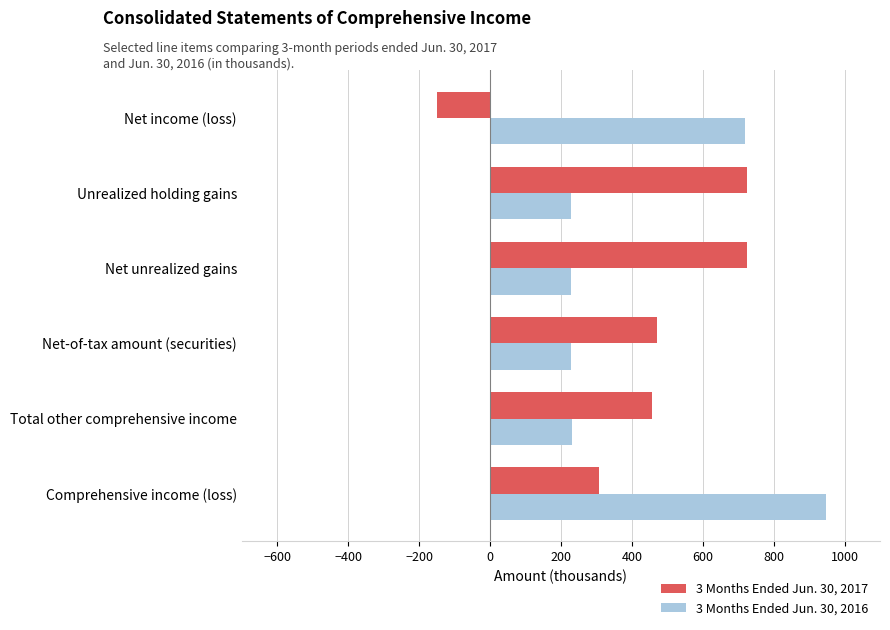

List the series in order of their overall mean, highest first.

3 Months Ended Jun. 30, 2016, 3 Months Ended Jun. 30, 2017